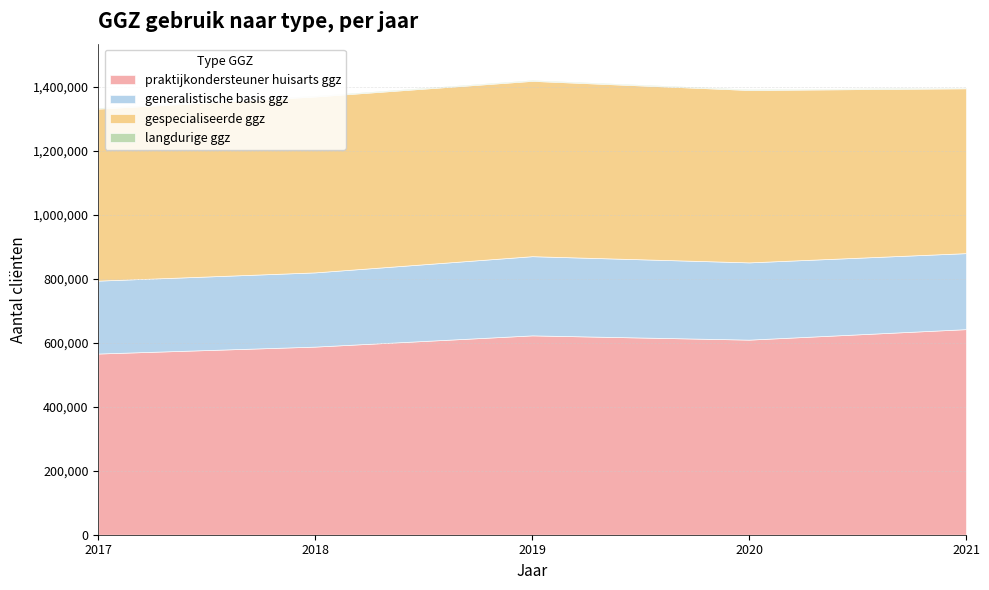

Which has a higher value, 2018 or 2020?

2020